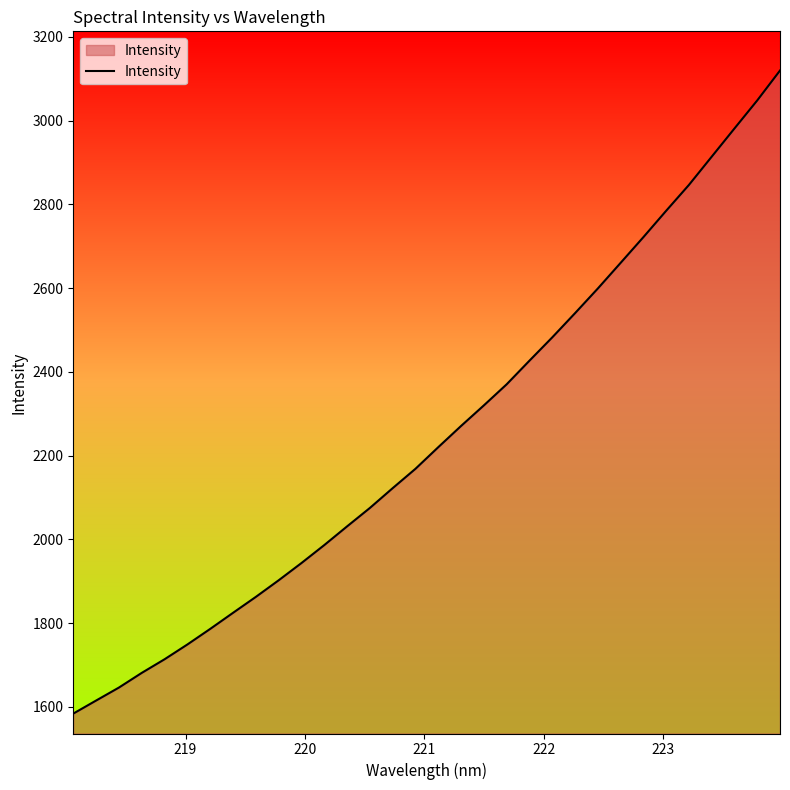

What is the smallest value displayed?

1584.1